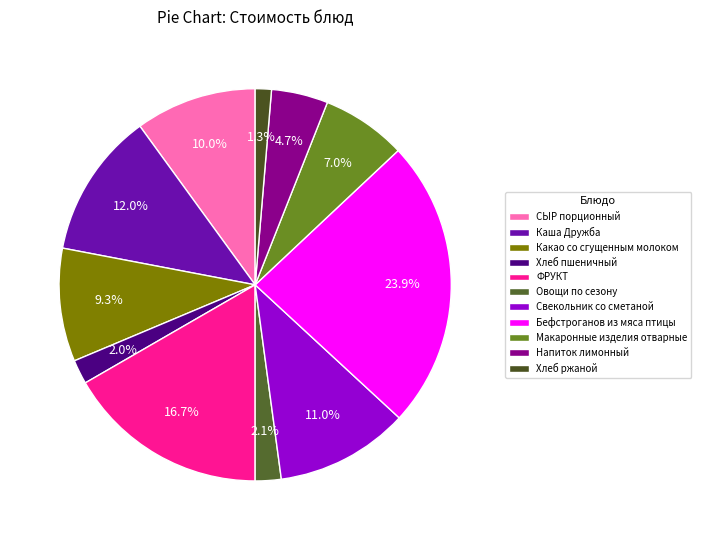

Which category has the biggest portion of the pie?

Бефстроганов из мяса птицы